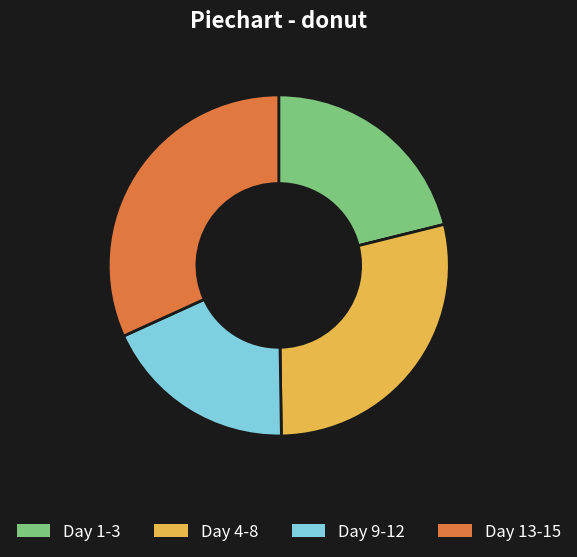

Is there a majority slice in this chart?

No